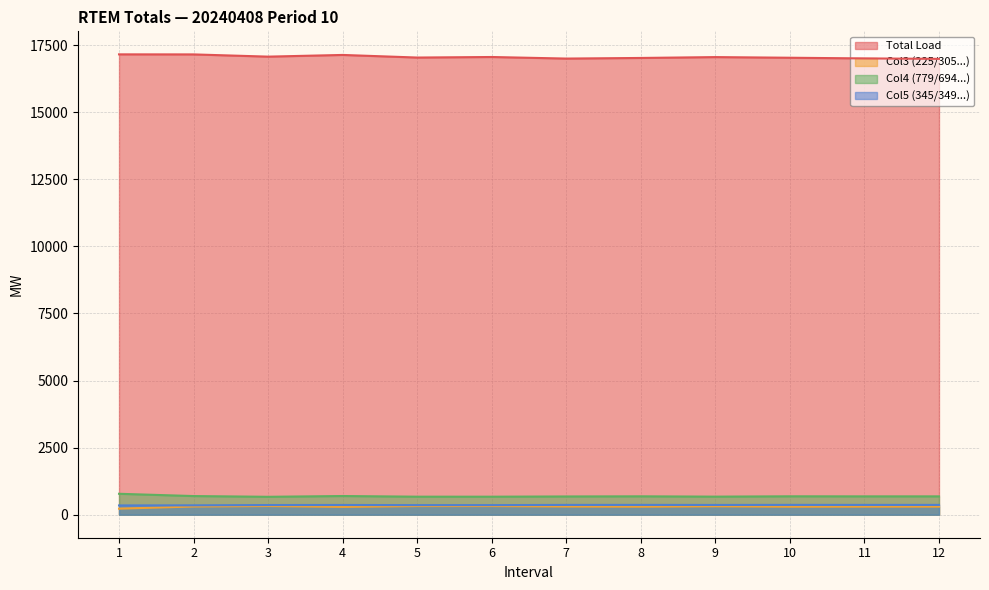

Reading right to left, what are all the values shown in this chart?

Total Load: 16985.6	17002.6	17027.4	17051.4	17019.5	16996.5	17055.0	17034.7	17131.7	17068.6	17151.7	17153.6
Col3 (225/305...): 301.3	301.1	298.5	313.5	299.3	305.5	321.5	321.2	291.4	322.6	305.9	225.0
Col4 (779/694...): 683.3	683.5	685.6	673.3	684.9	679.9	671.3	671.5	696.1	667.3	694.9	779.6
Col5 (345/349...): 365.4	365.4	365.9	363.2	365.7	364.7	357.2	357.2	362.5	360.1	349.1	345.4